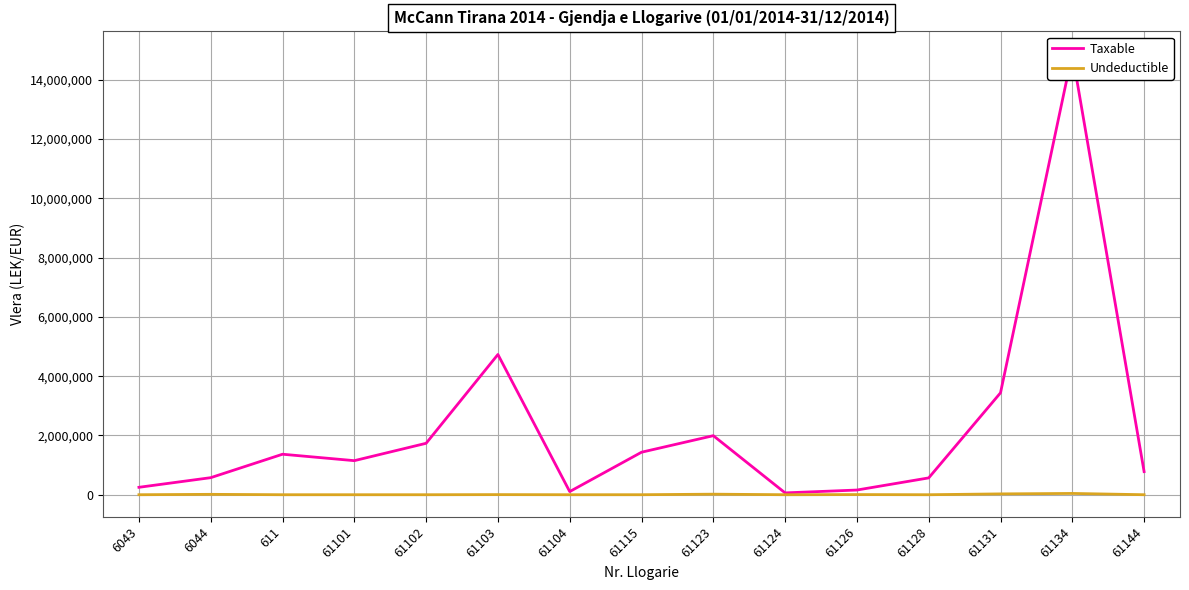

True or false: Undeductible and Taxable intersect in this chart.

False